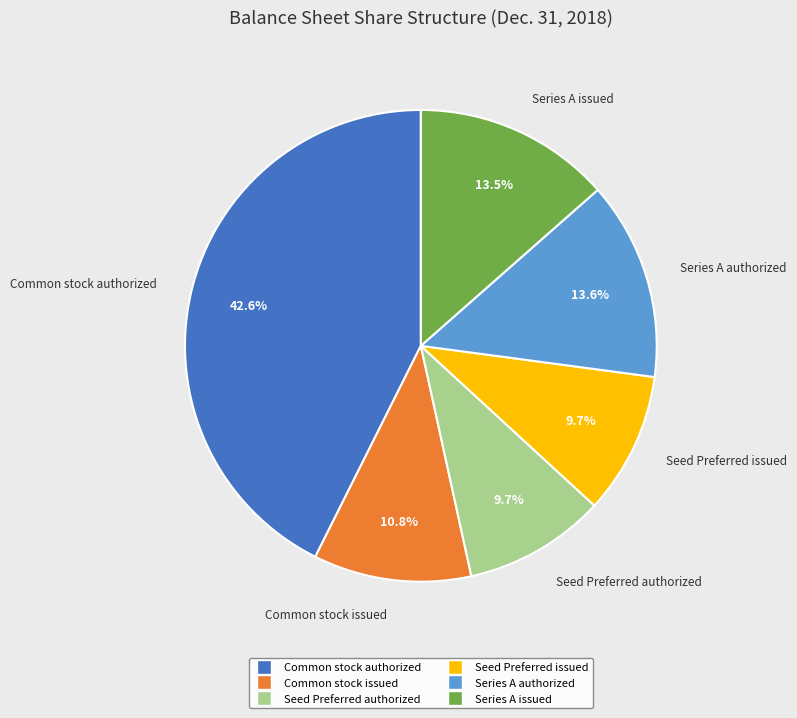

Is there any slice that represents more than half of the pie?

No